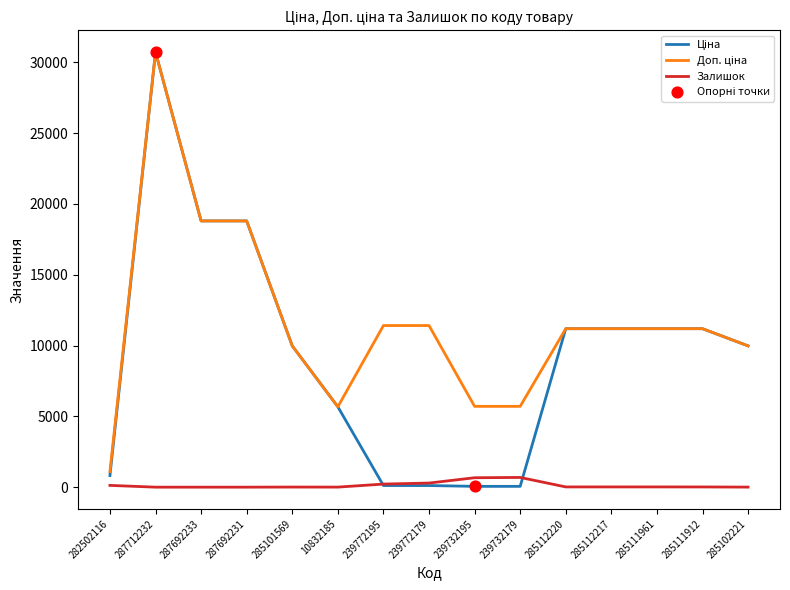

What is the total value across all series at 239732195?

6427.1